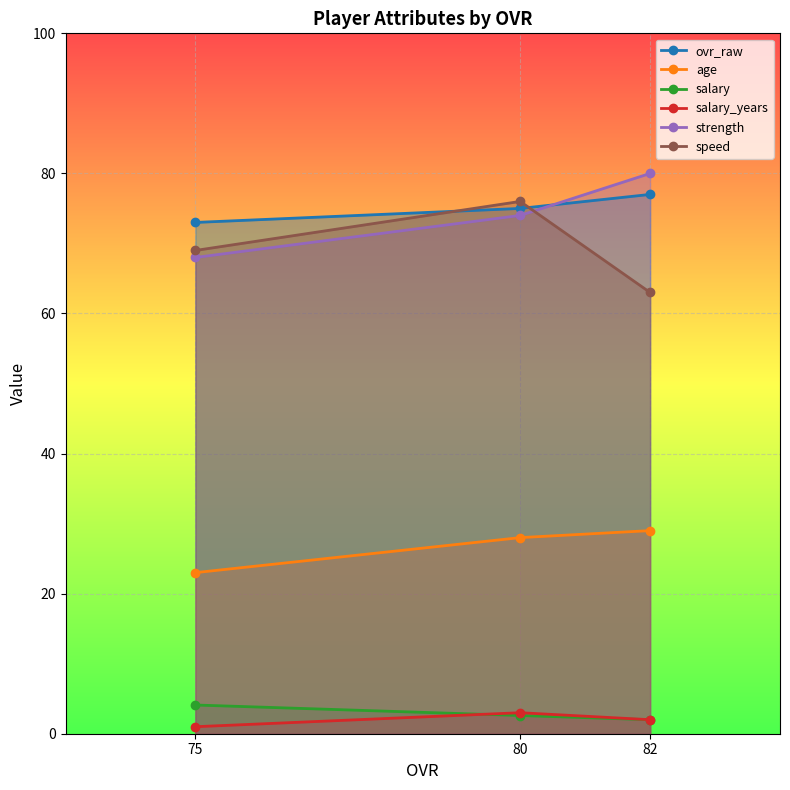

Reading left to right, list all the values displayed in this chart.

ovr_raw: 75=73.0	80=75.0	82=77.0
age: 75=23.0	80=28.0	82=29.0
salary: 75=4.1	80=2.6	82=2.0
salary_years: 75=1.0	80=3.0	82=2.0
strength: 75=68.0	80=74.0	82=80.0
speed: 75=69.0	80=76.0	82=63.0